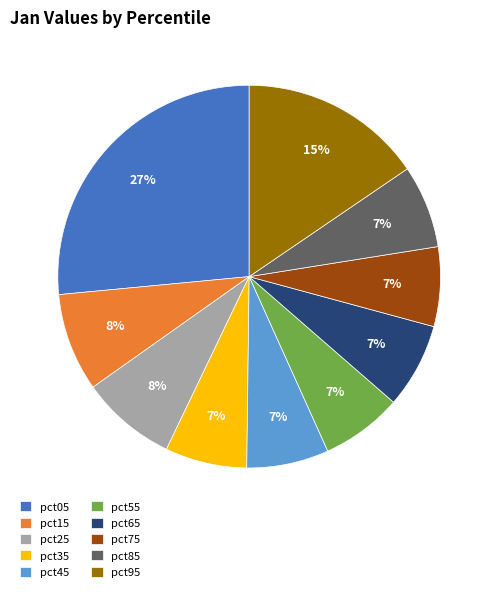

The pct85 slice represents 7% of the pie. True or false?

True